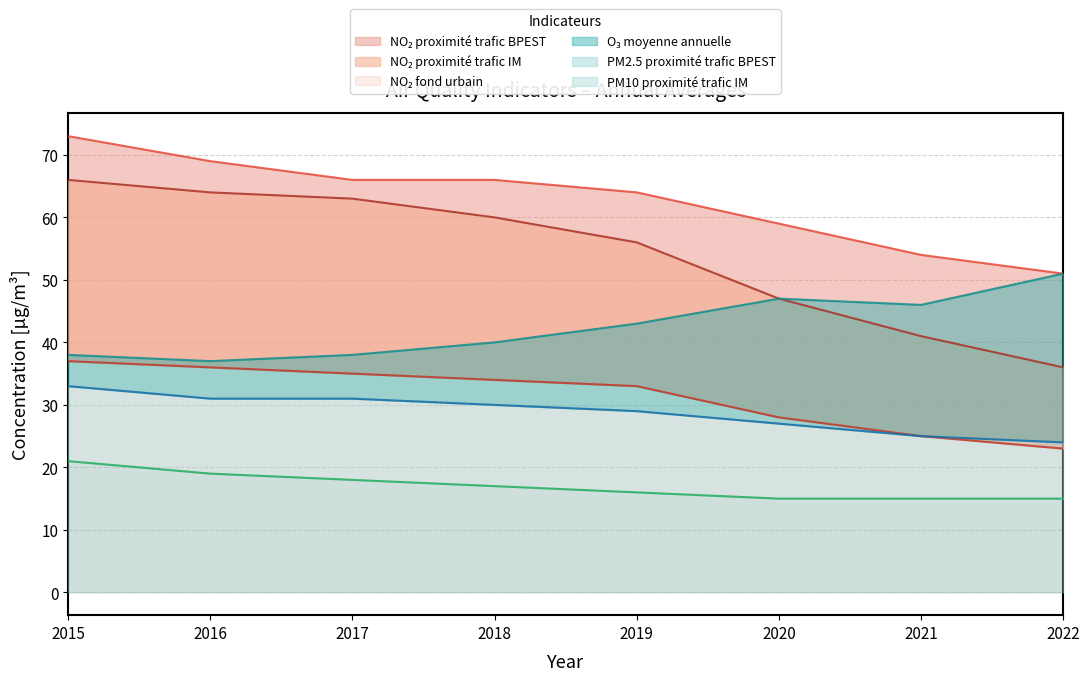

What are all the series names shown in the legend?

no2_fond_urbain, no2_proximite_trafic_im, no2_proximite_trafic_bpest, pm10_proximite_trafic_im, o3_moyenne_annuelle, pm2_5_proximite_trafic_bpest